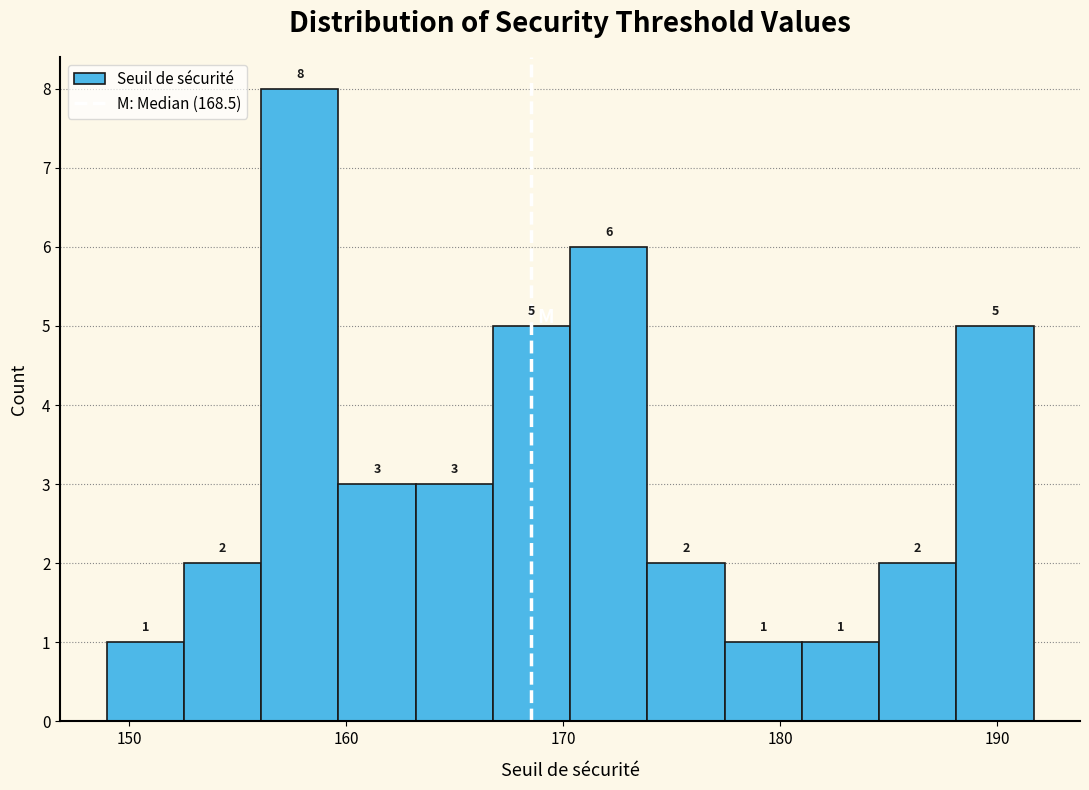

Around what value on the x-axis is the tallest bar? Give the approximate position of its centre, as read against the axis.

158